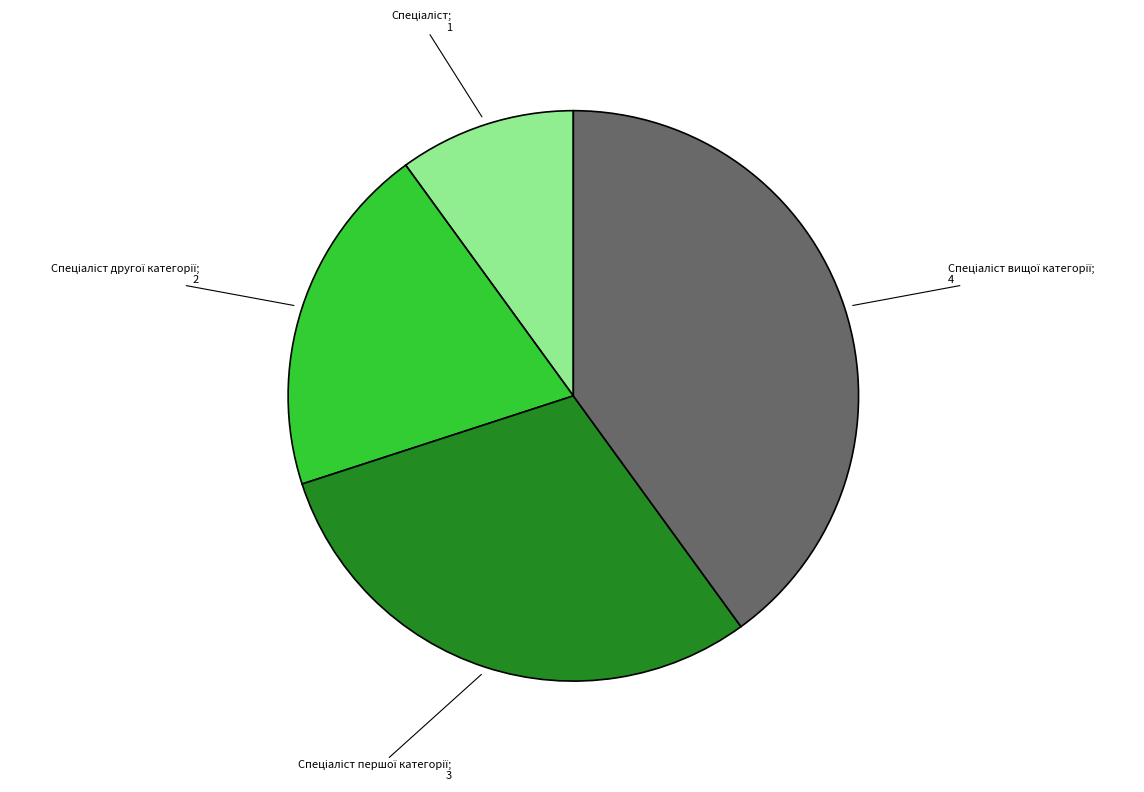

Is there any slice that represents more than half of the pie?

No